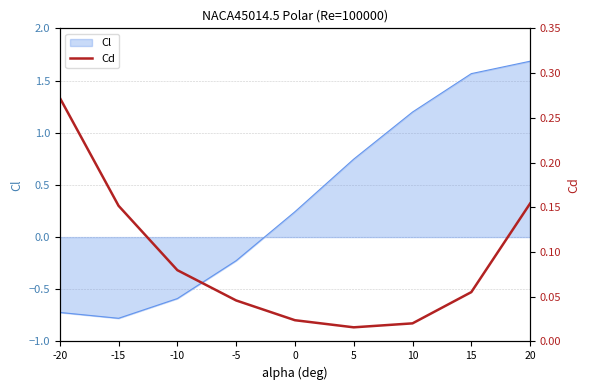

What is the lowest value of the Cl series?

-0.8